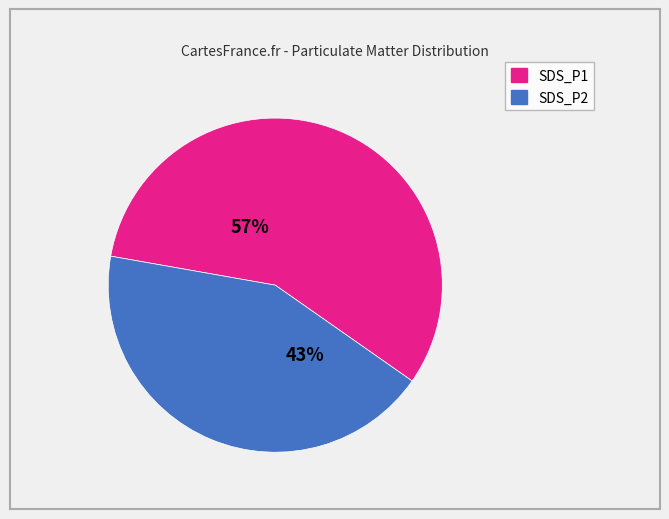

What percentage is the SDS_P1 slice, to the nearest percent?

57%